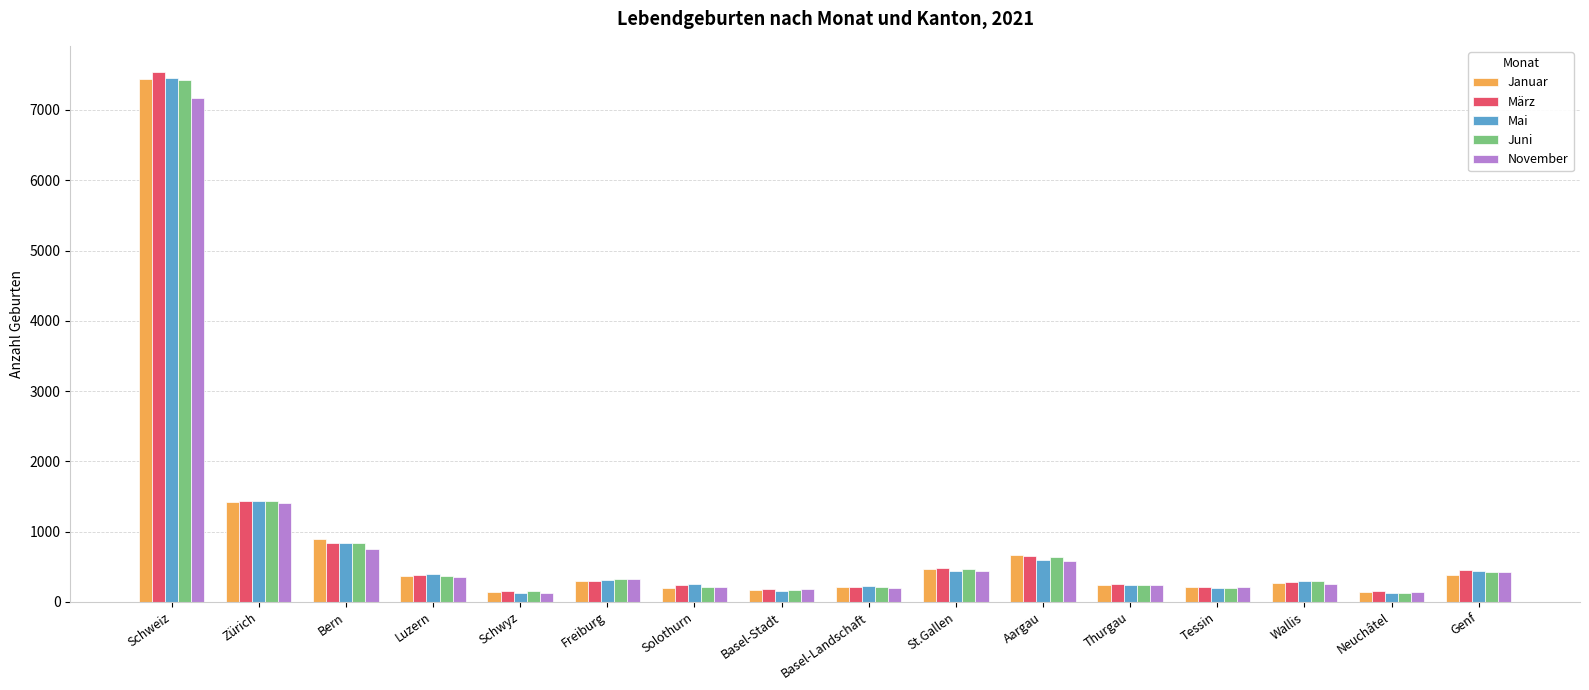

Are the bars horizontal?

No